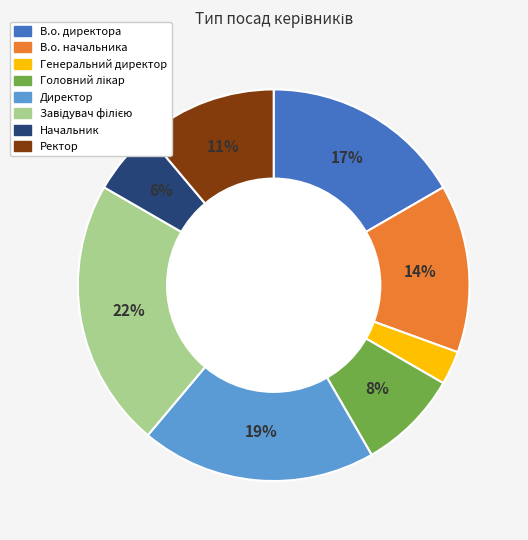

To the nearest percent, what portion does В.о. начальника represent?

14%